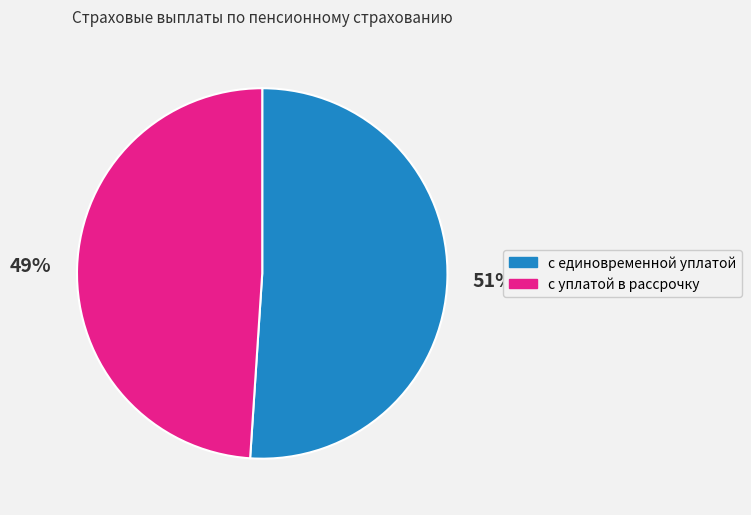

To the nearest percent, what is the average slice percentage?

50%